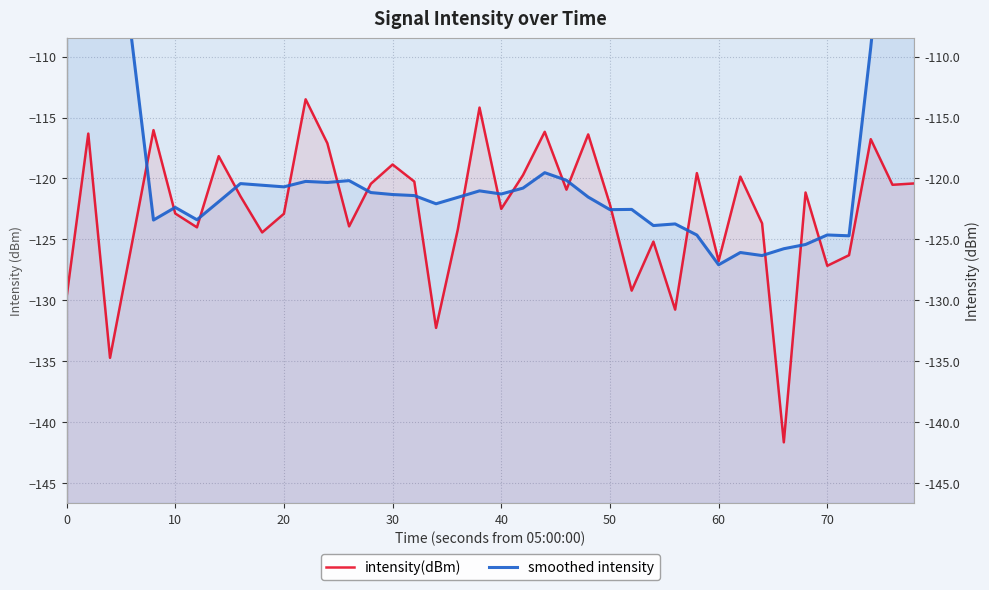

What is the difference between the maximum and minimum values in the intensity(dBm) series?

28.1